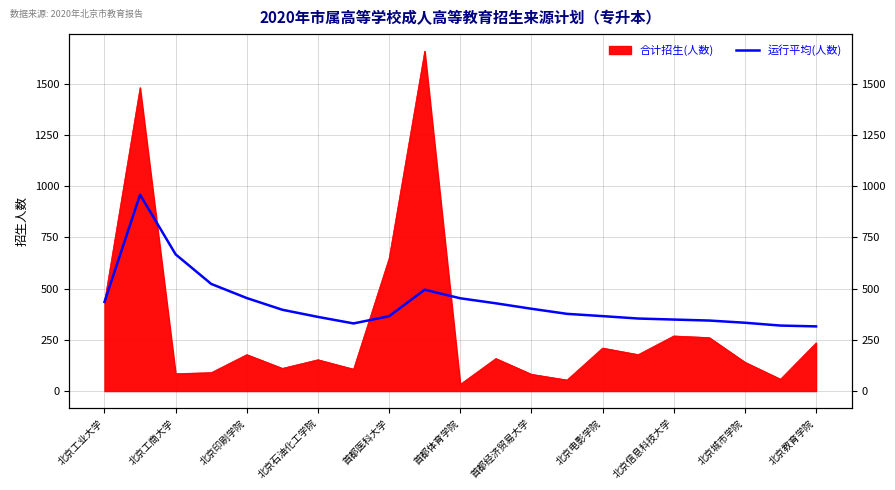

What is the approximate value at 15?

353.9